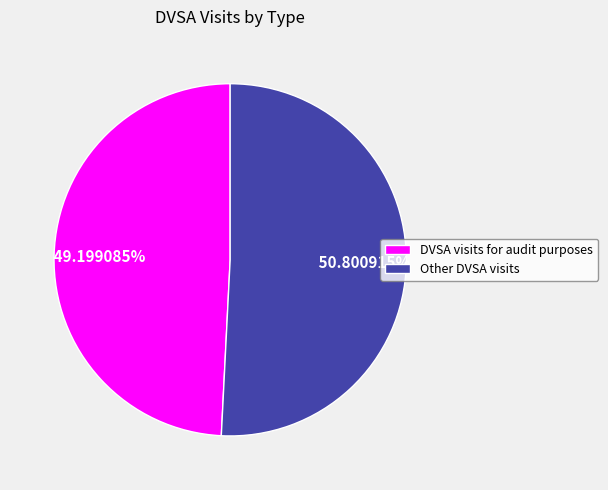

Is the sum of DVSA visits for audit purposes and Other DVSA visits greater than half?

Yes